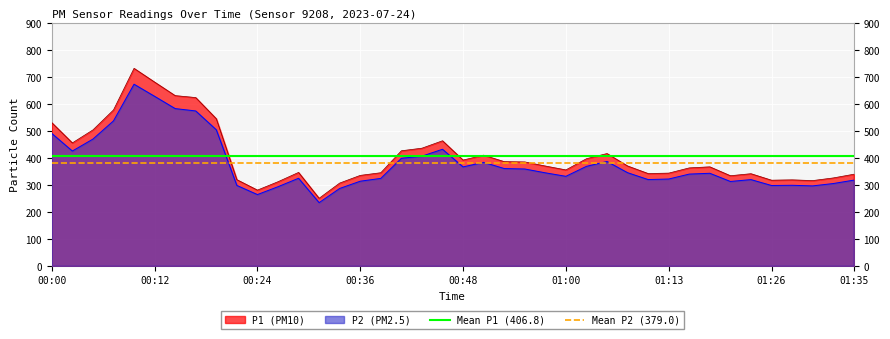

How many lines are shown in the chart?

2